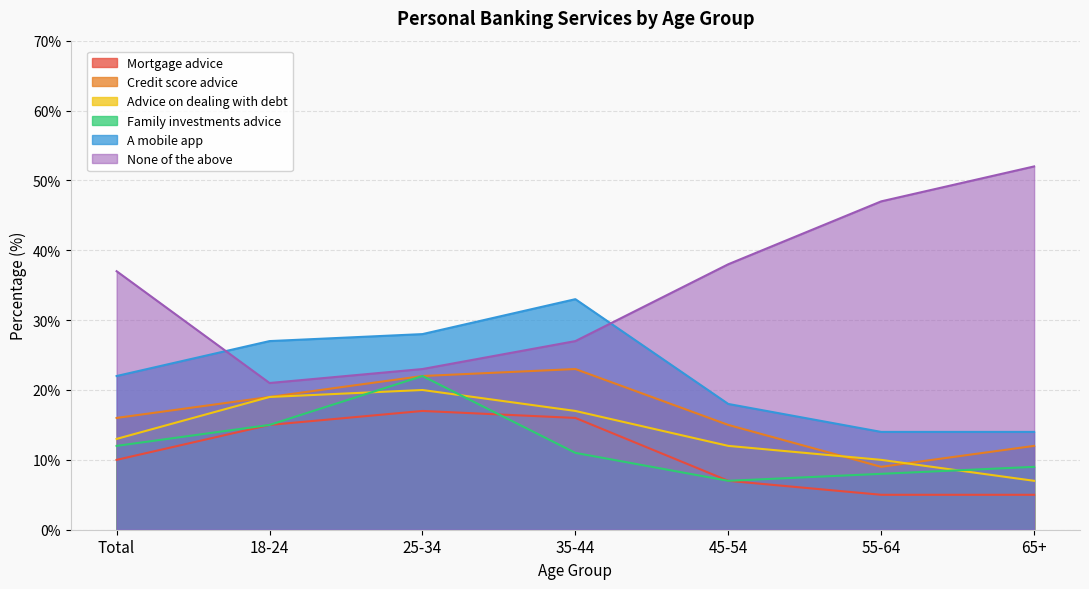

What is the sum of the Mortgage advice values at 45-54 and 55-64?

12